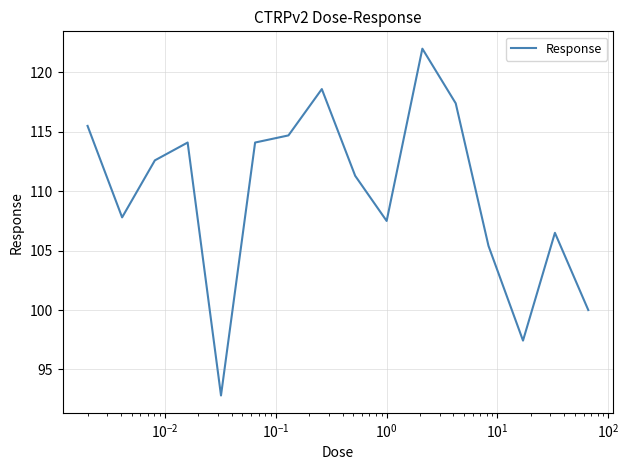

What is the sum of all values?

1757.7